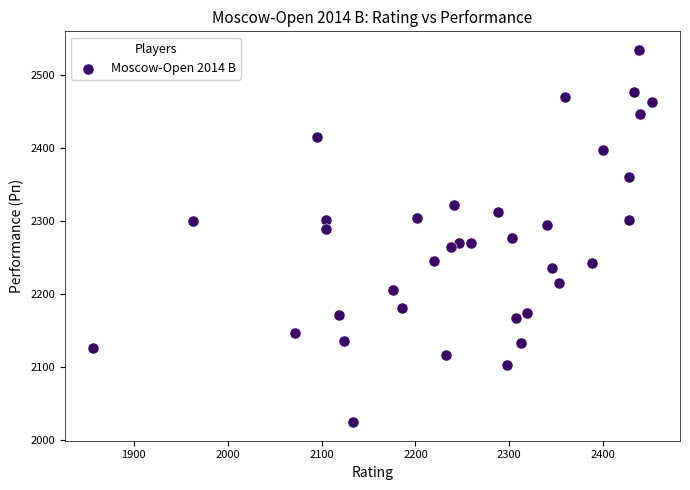

What is the range of X values (max minus min)?

596